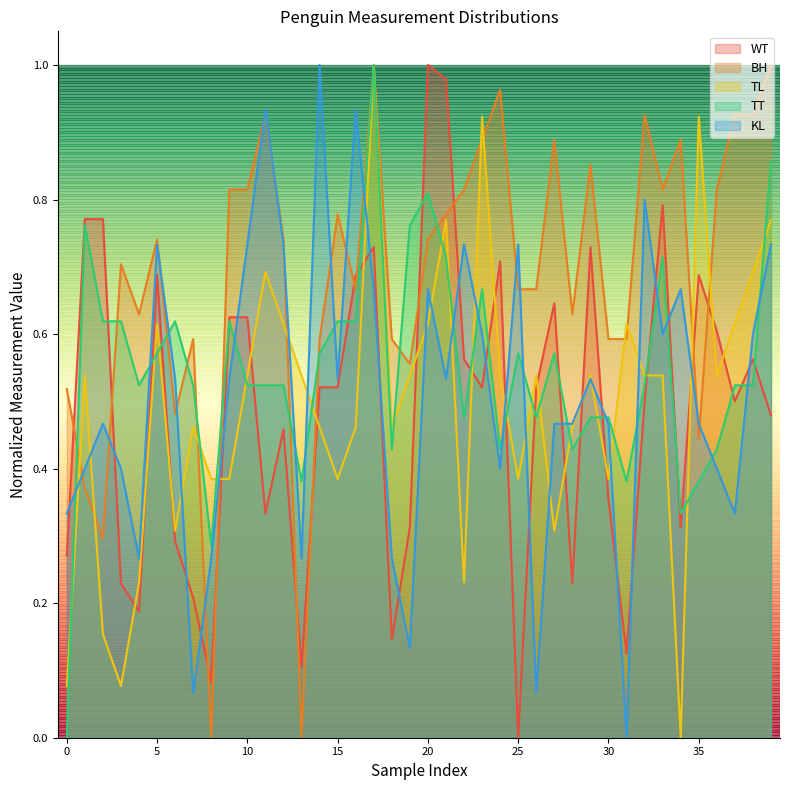

True or false: KL has a value of 1.1 at 20.

False